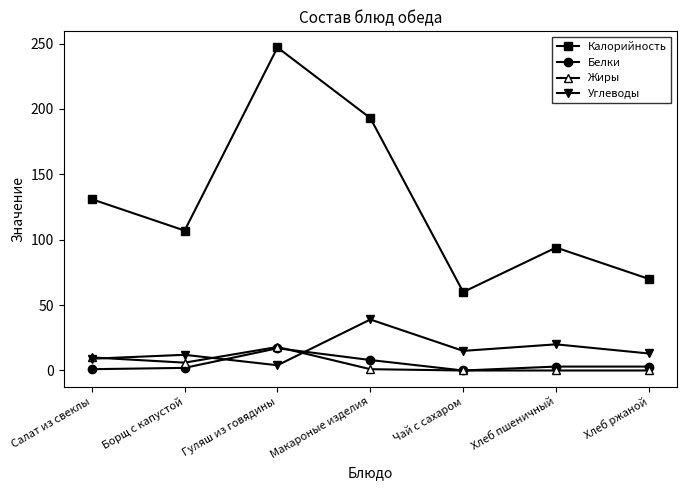

At which label is Калорийность closest to 153?

Салат из свеклы